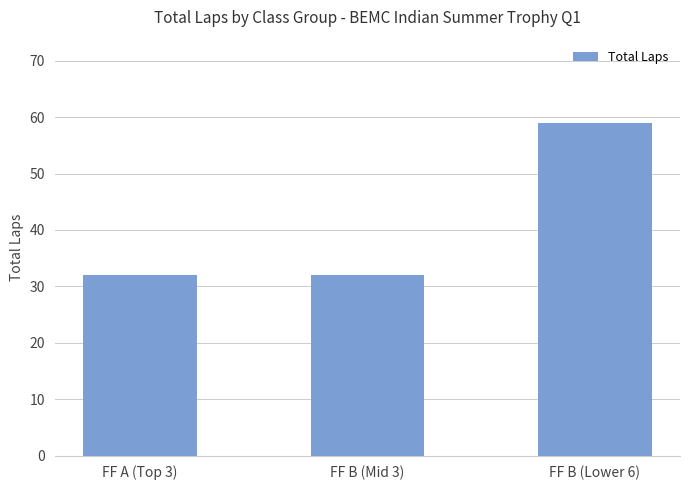

Between FF B (Mid 3) and FF B (Lower 6), which is larger?

FF B (Lower 6)